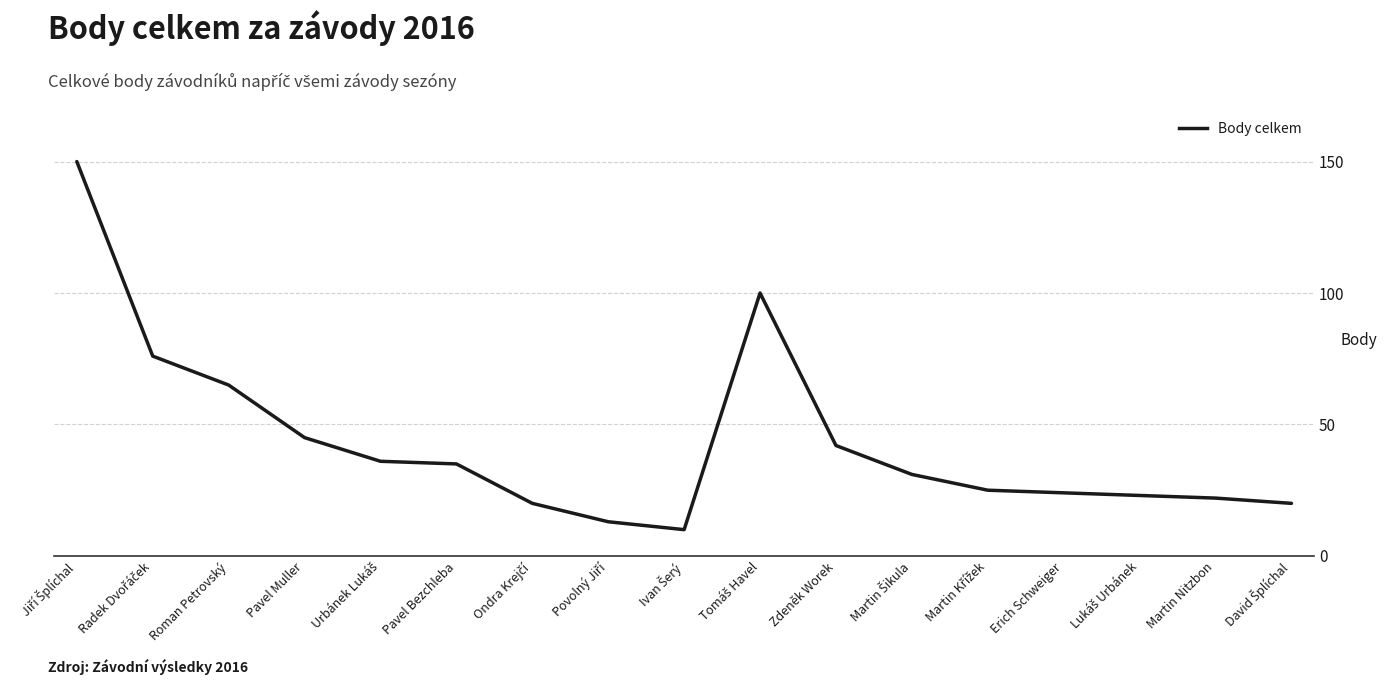

What is the maximum value shown in the chart?

150